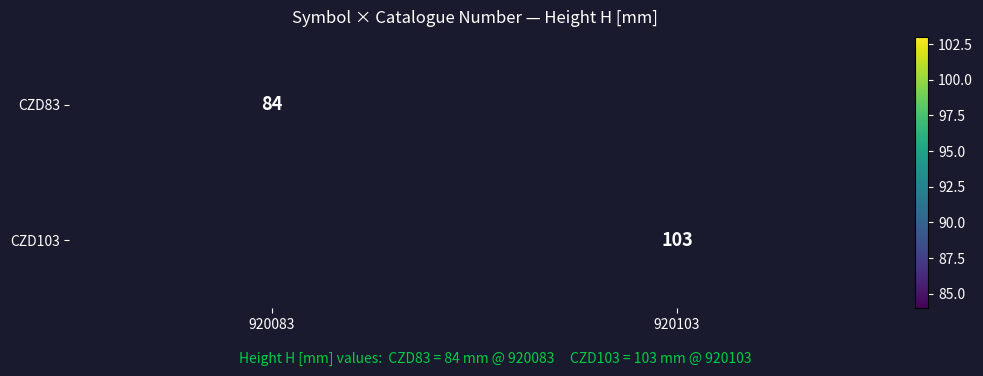

How many distinct data groups are displayed?

2